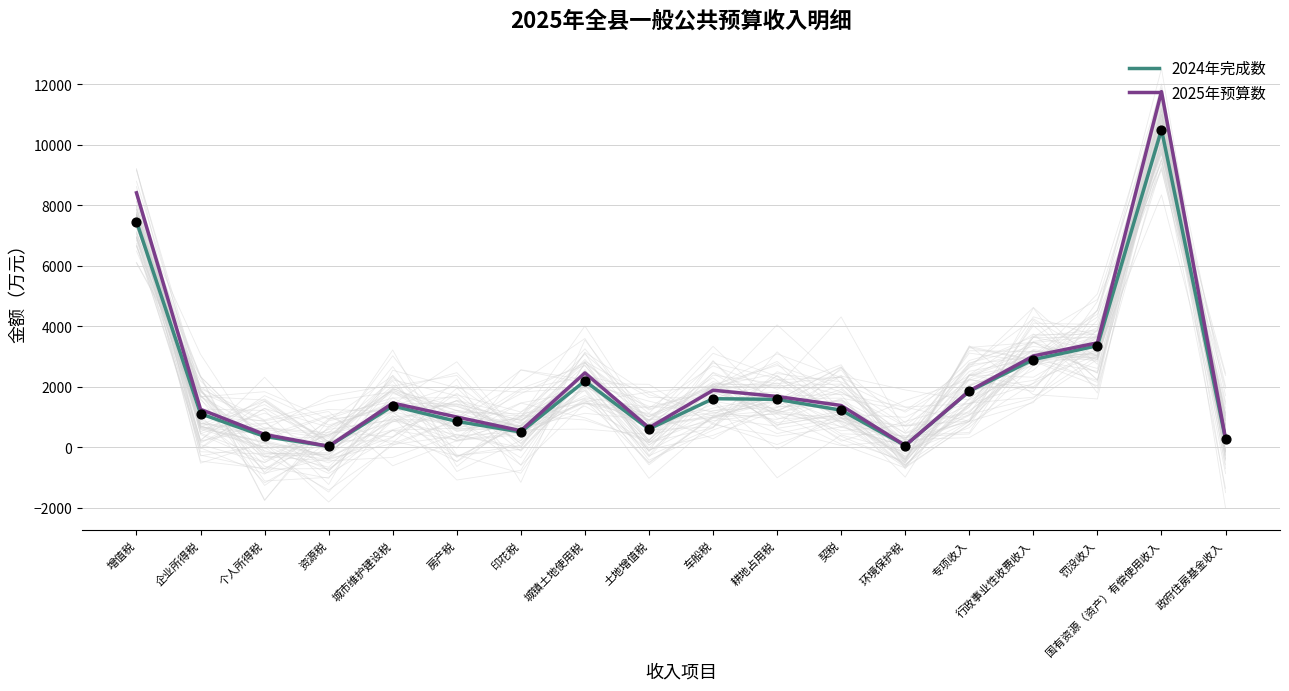

At which category is the sum across all series the highest?

国有资源（资产）有偿使用收入